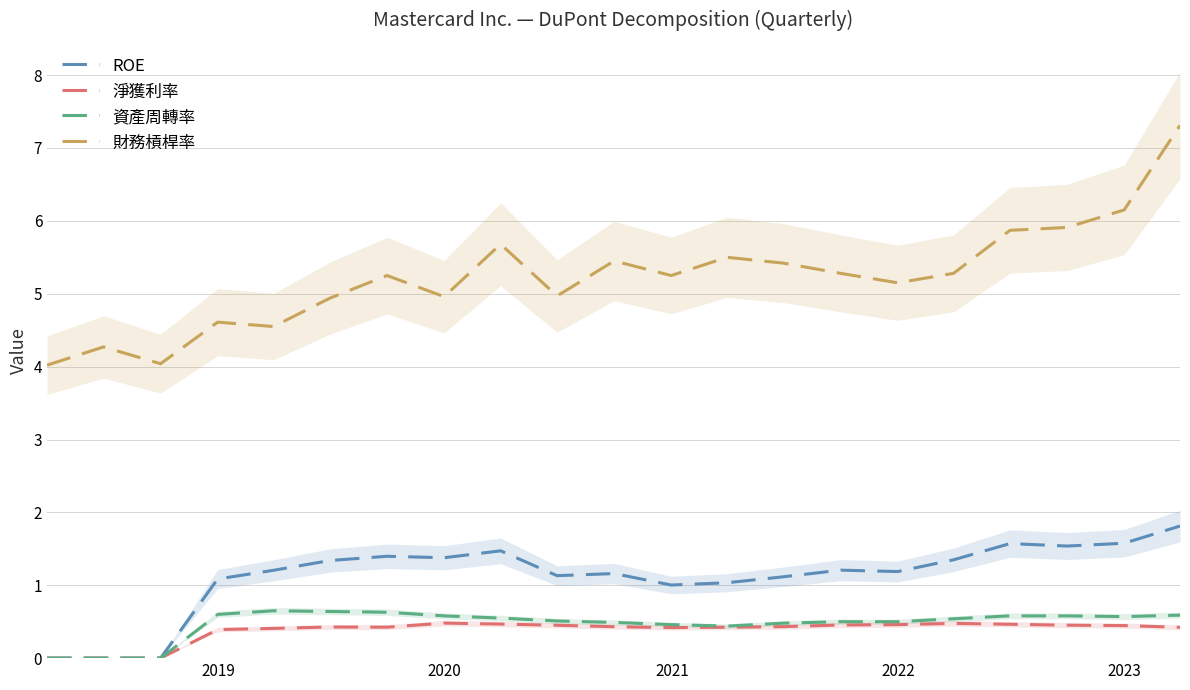

True or false: 淨獲利率 and 資產周轉率 intersect in this chart.

False